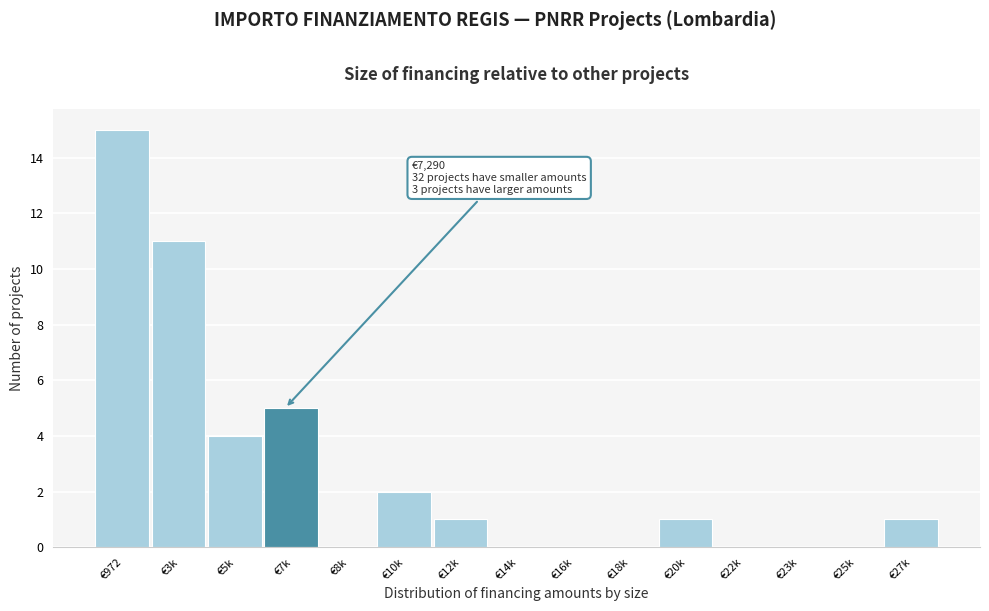

Reading left to right, transcribe all the data shown in this chart.

€972=15	€3k=11	€5k=4	€7k=5	€8k=0	€10k=2	€12k=1	€14k=0	€16k=0	€18k=0	€20k=1	€22k=0	€23k=0	€25k=0	€27k=1